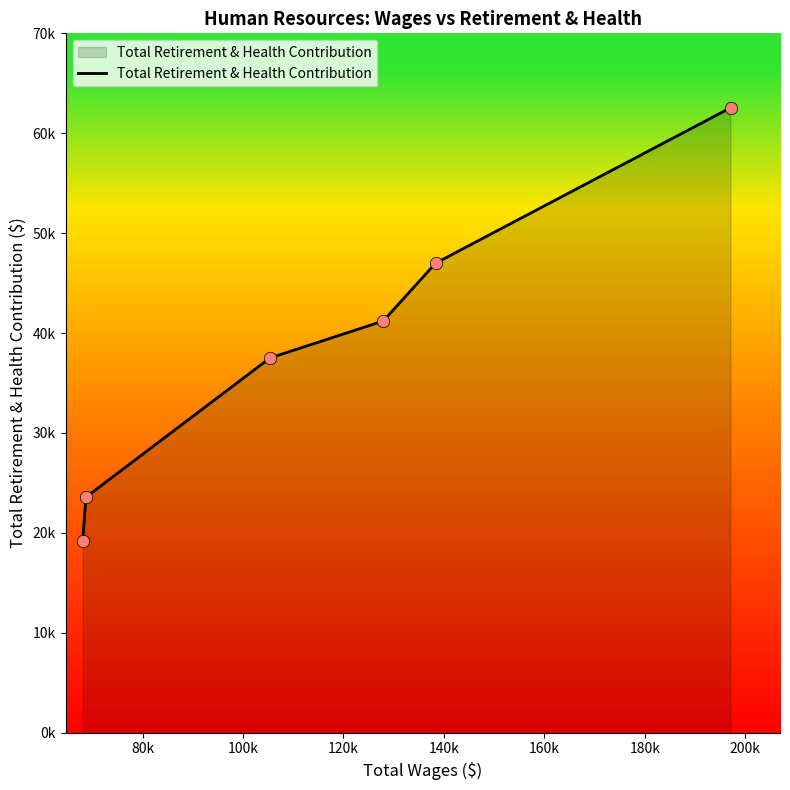

Does the chart have visible grid lines?

No